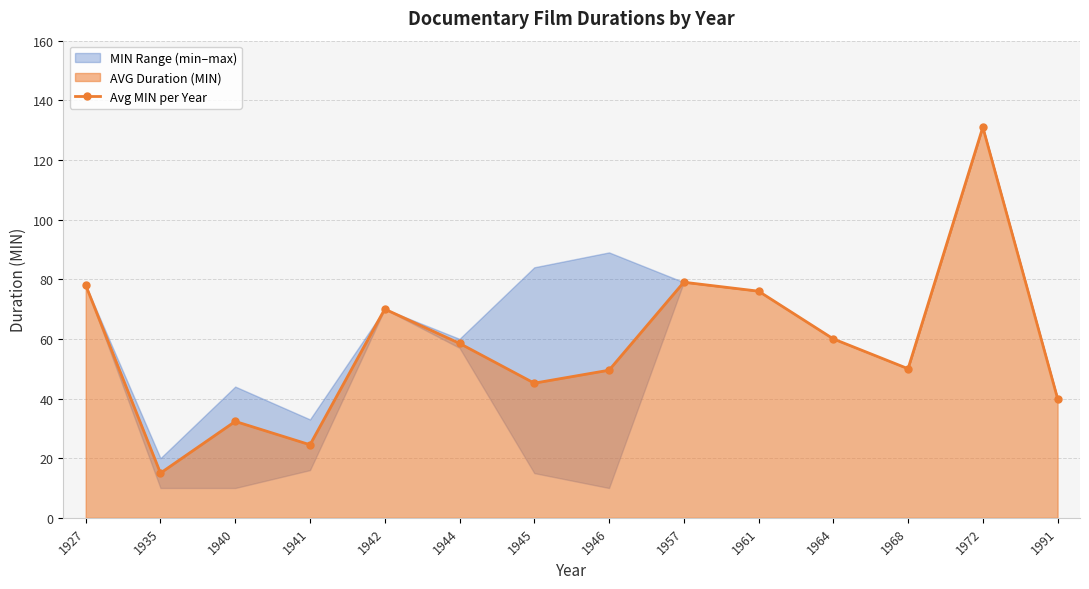

What is the sum of the values at 1957 and 1941?

103.5